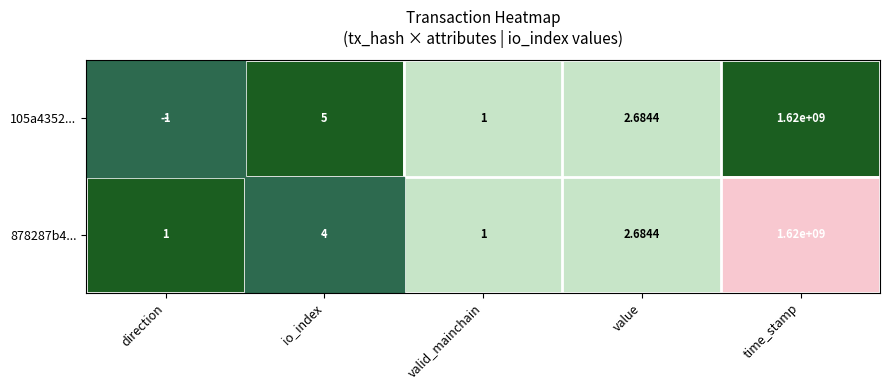

Count the number of categories in the chart.

5